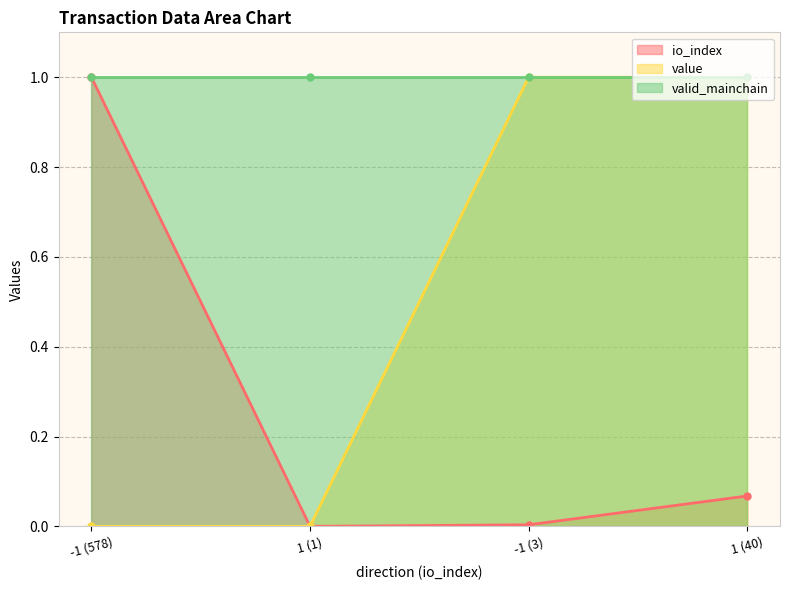

Between -1 (3) and -1 (578), which is larger?

-1 (578)